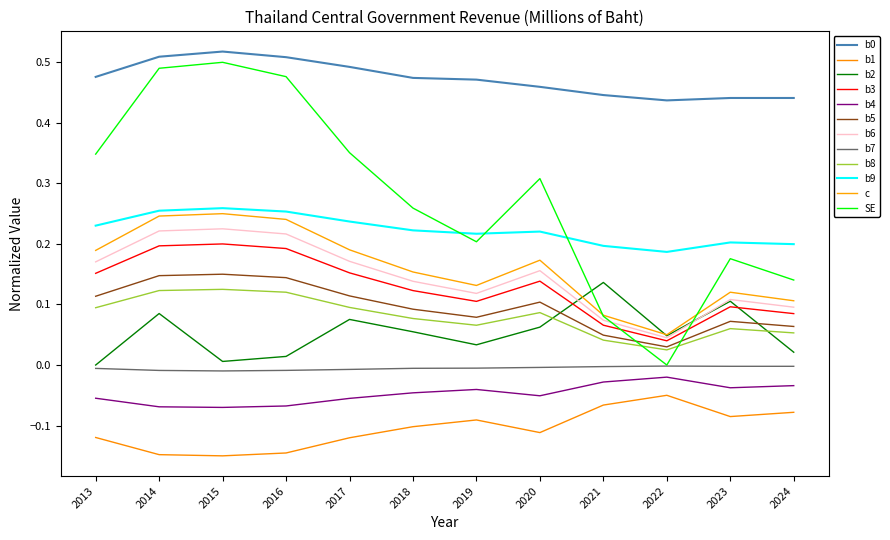

How many lines are shown in the chart?

12